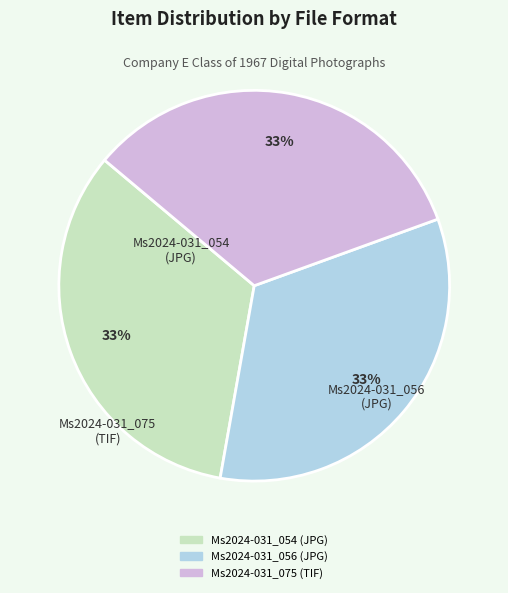

Is there a majority slice in this chart?

No